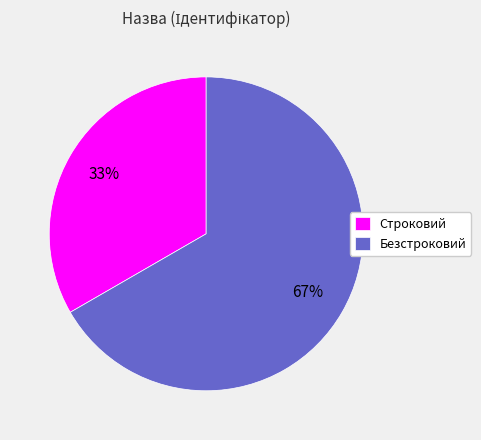

Do Безстроковий and Строковий together represent more than half of the pie?

Yes